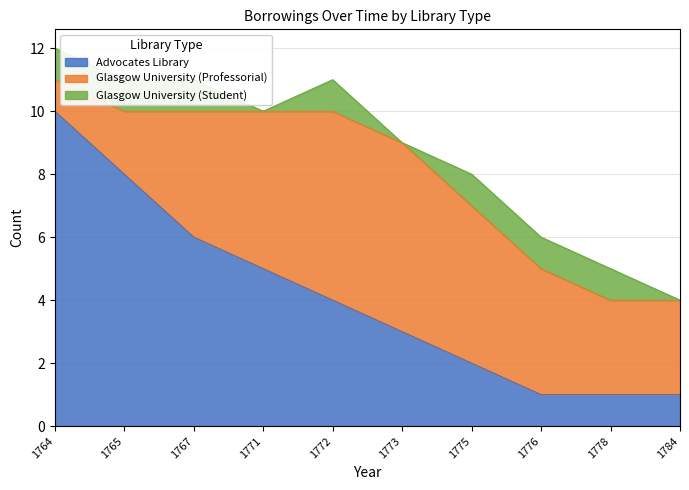

Where is Glasgow University (Student) nearest to the value 0?

1771